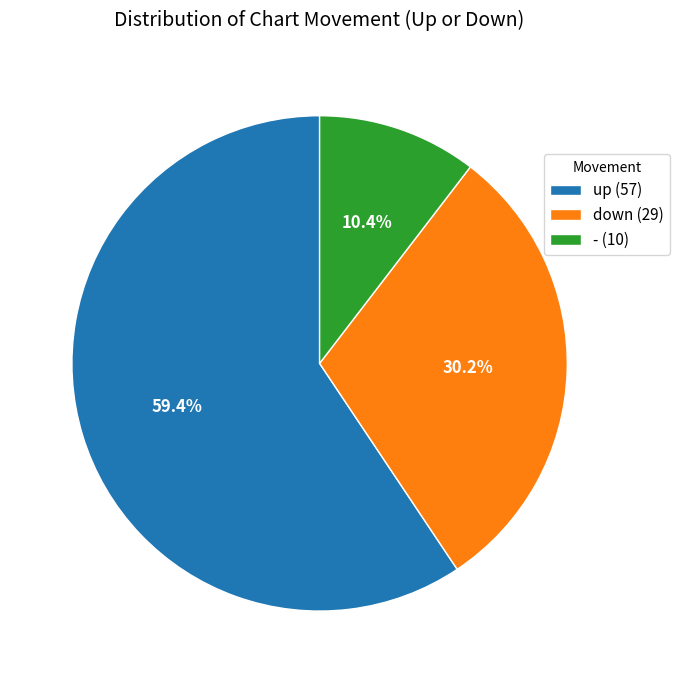

Which has a higher value, - or up?

up